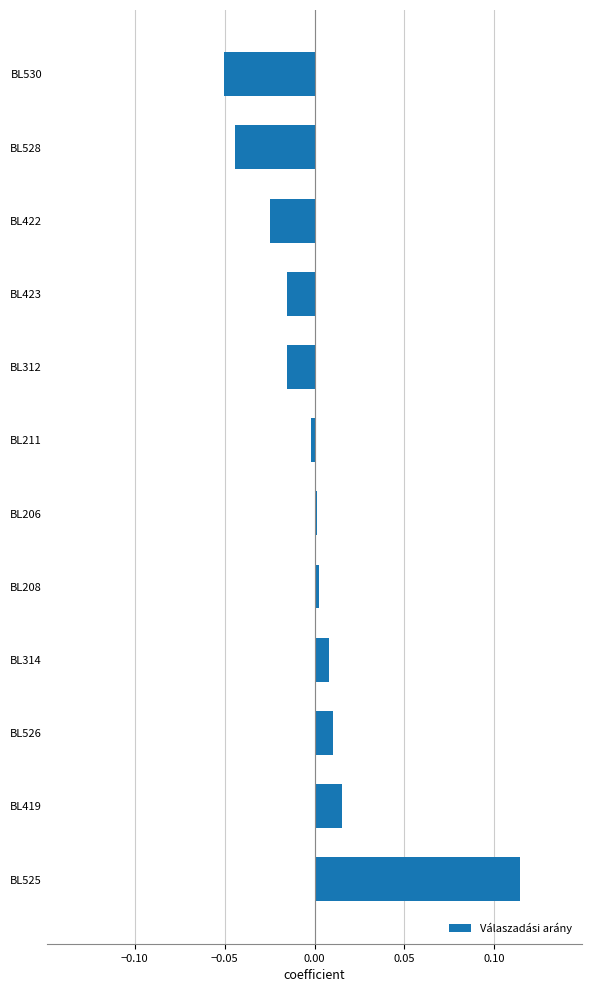

The value at BL419 is 0.0. True or false?

True